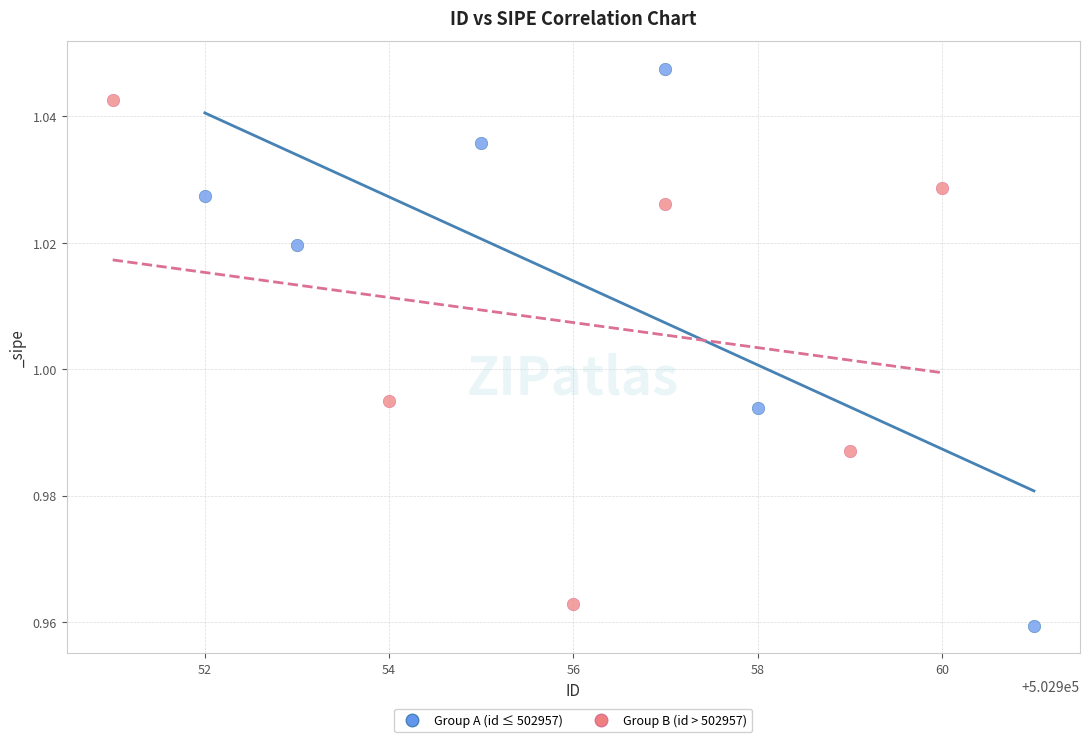

Which series contains the highest Y value?

Group A (id ≤ 502957)